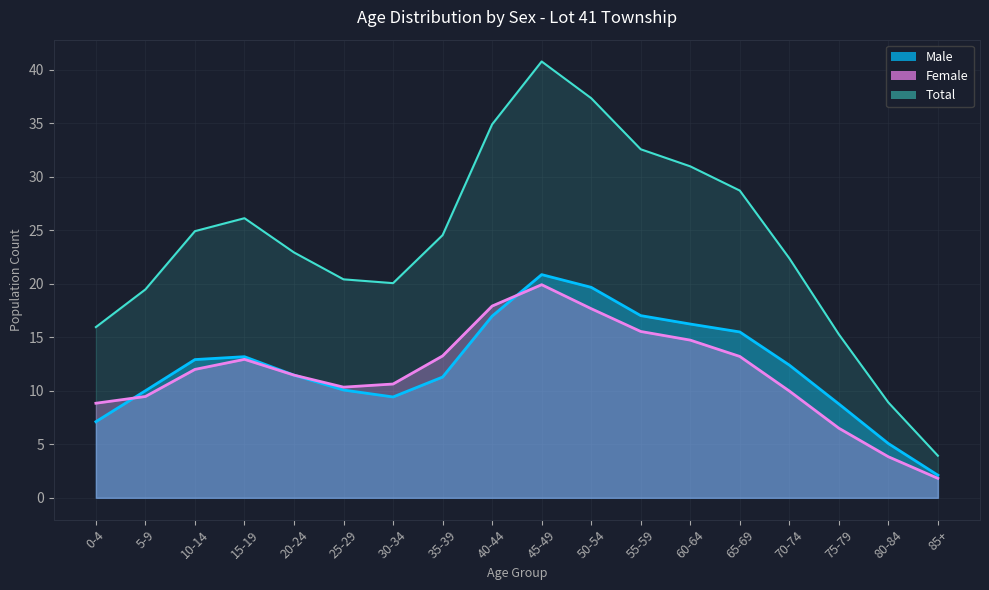

Is the value of Female at 25-29 greater than the value of Male at 50-54?

No